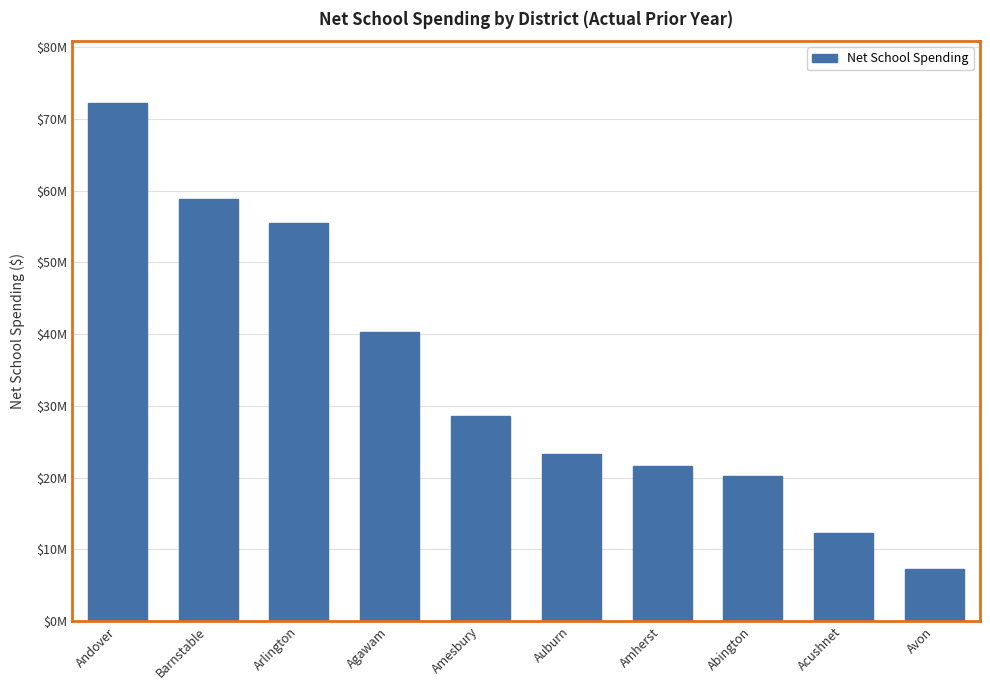

Reading left to right, extract all data points from this chart.

Andover=72148484.0	Barnstable=58758432.3	Arlington=55512375.5	Agawam=40233364.0	Amesbury=28516401.9	Auburn=23258434.7	Amherst=21550522.0	Abington=20164555.7	Acushnet=12220226.7	Avon=7204381.0